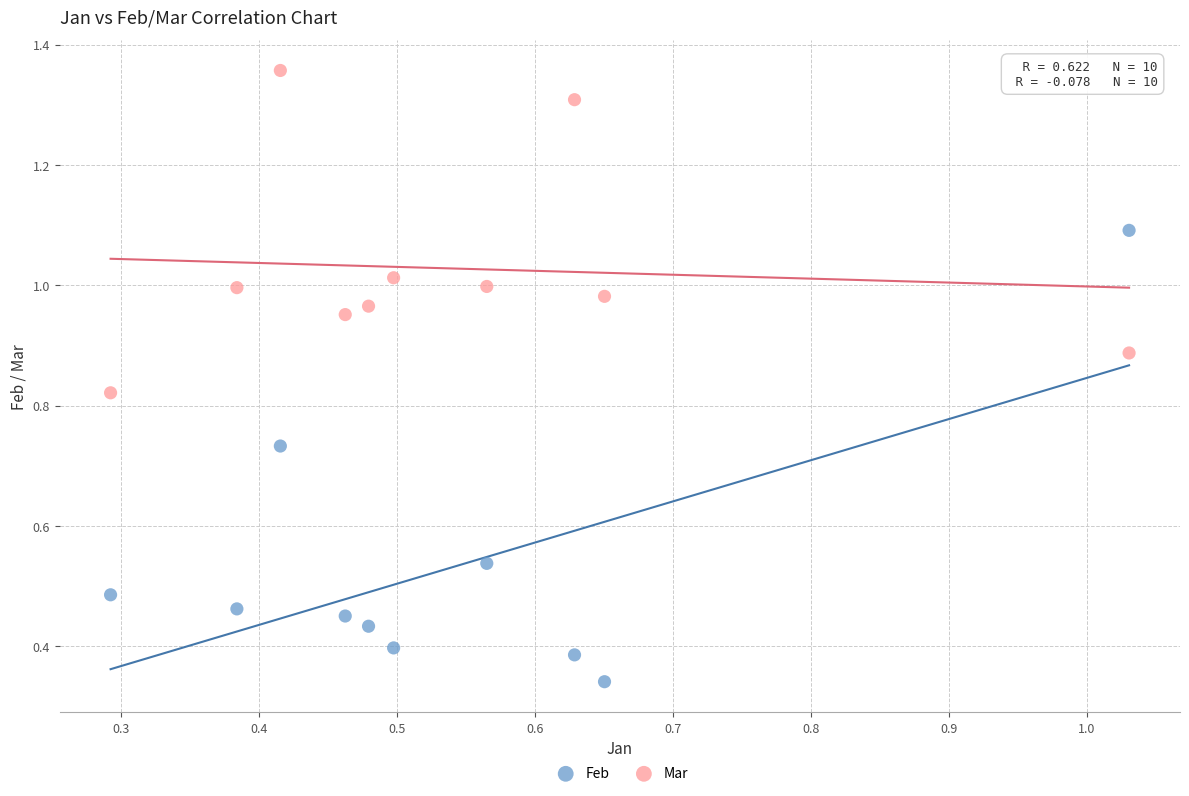

Which series reaches the minimum Y coordinate?

Feb